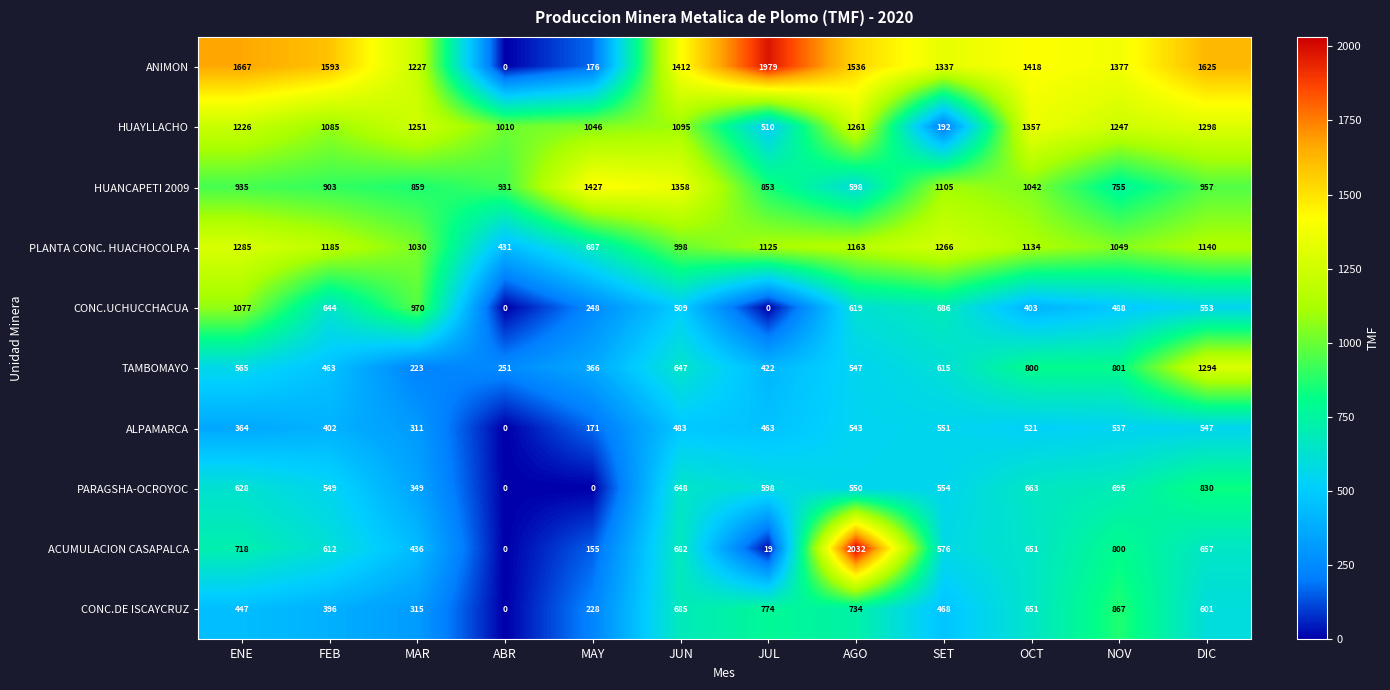

Between MAR and NOV, which series saw the biggest shift?

TAMBOMAYO